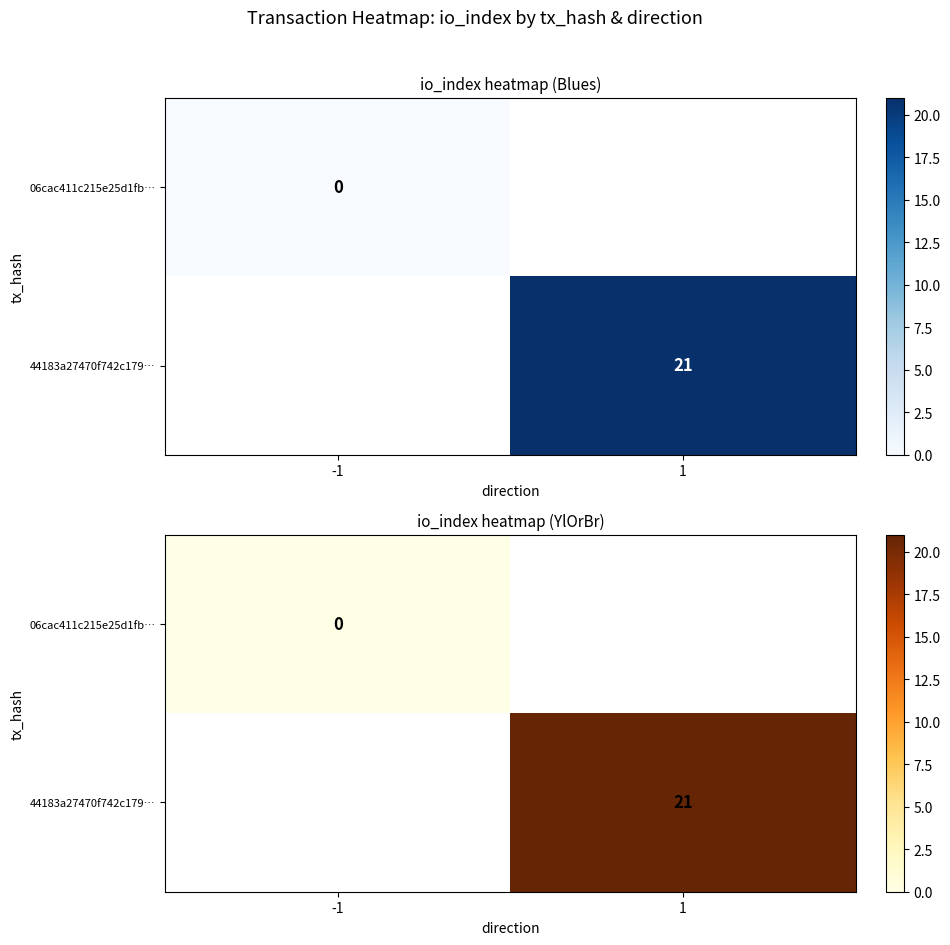

At which label does 06cac411c215e25d1fb… reach its minimum?

-1